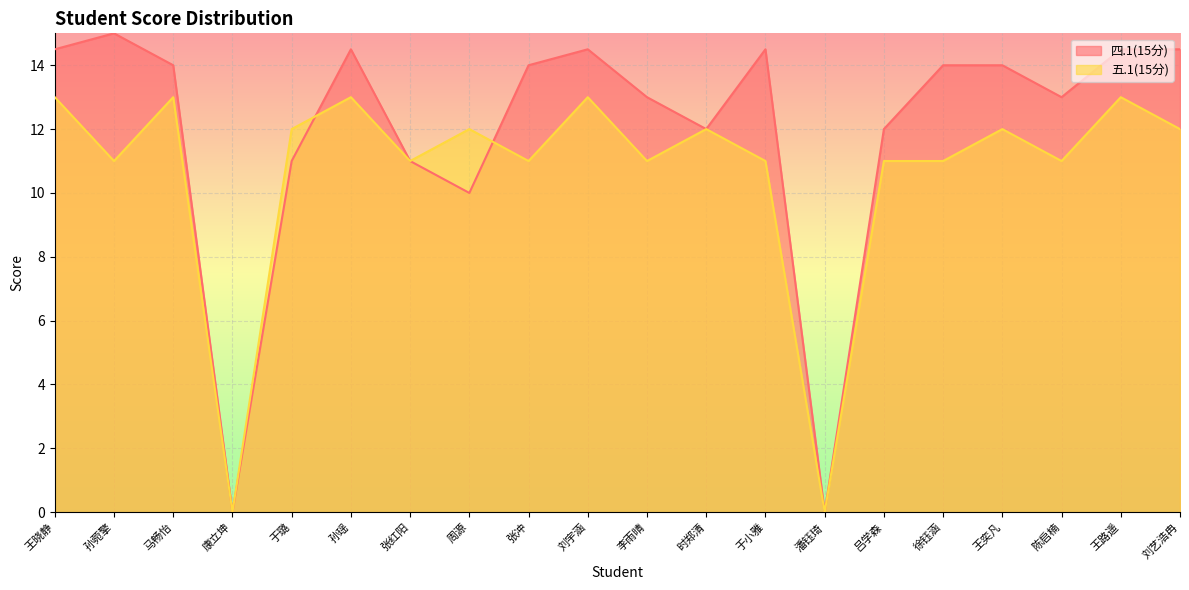

Count the number of categories in the chart.

20